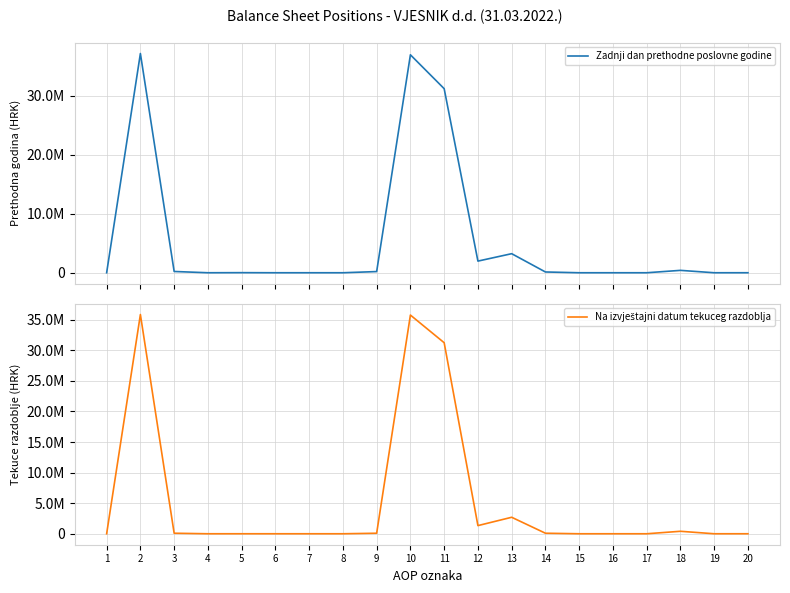

How many interior local valleys does the Na izvještajni datum tekuceg razdoblja series have?

3